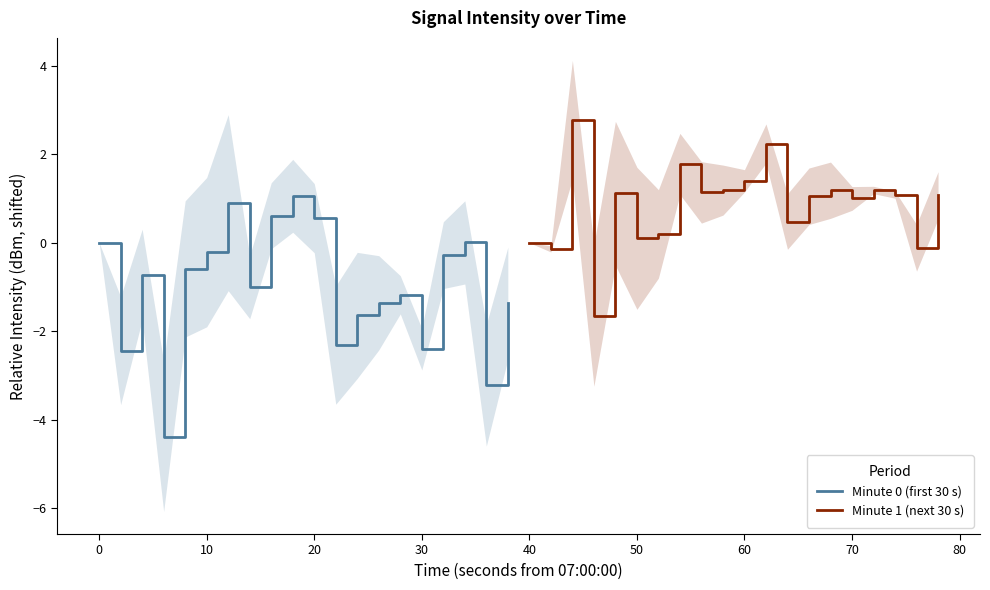

What is the maximum value for Minute 0 (first 30 s)?

1.1